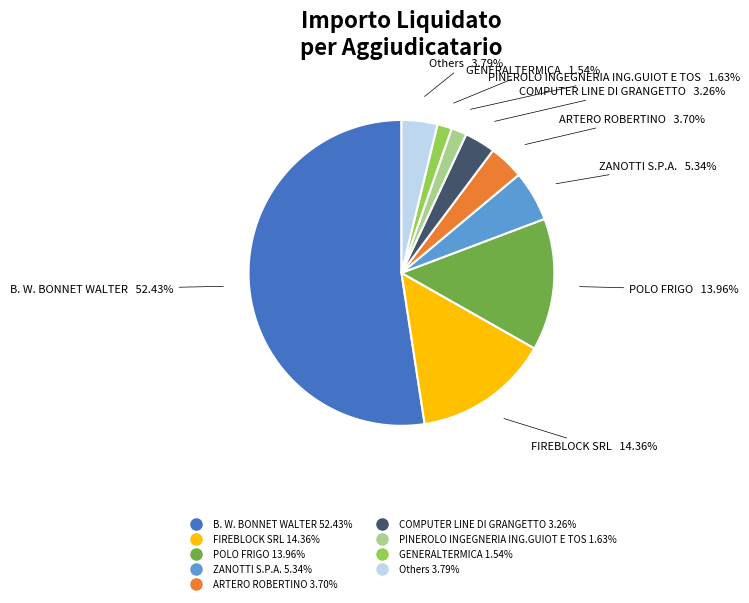

Is there any slice that represents more than half of the pie?

Yes